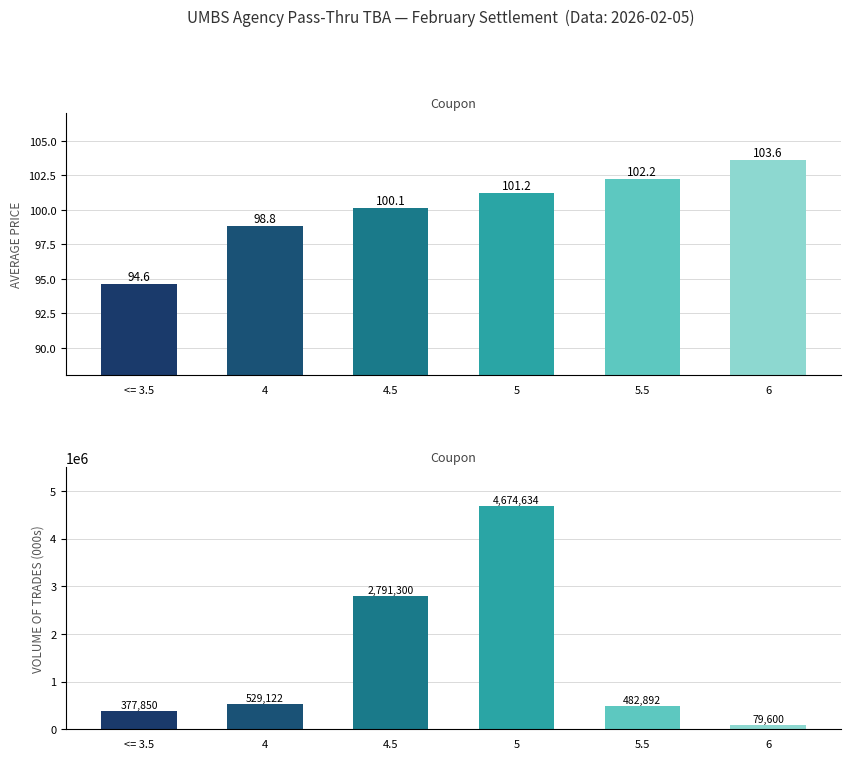

At how many categories does at least one series exceed 1674465?

2